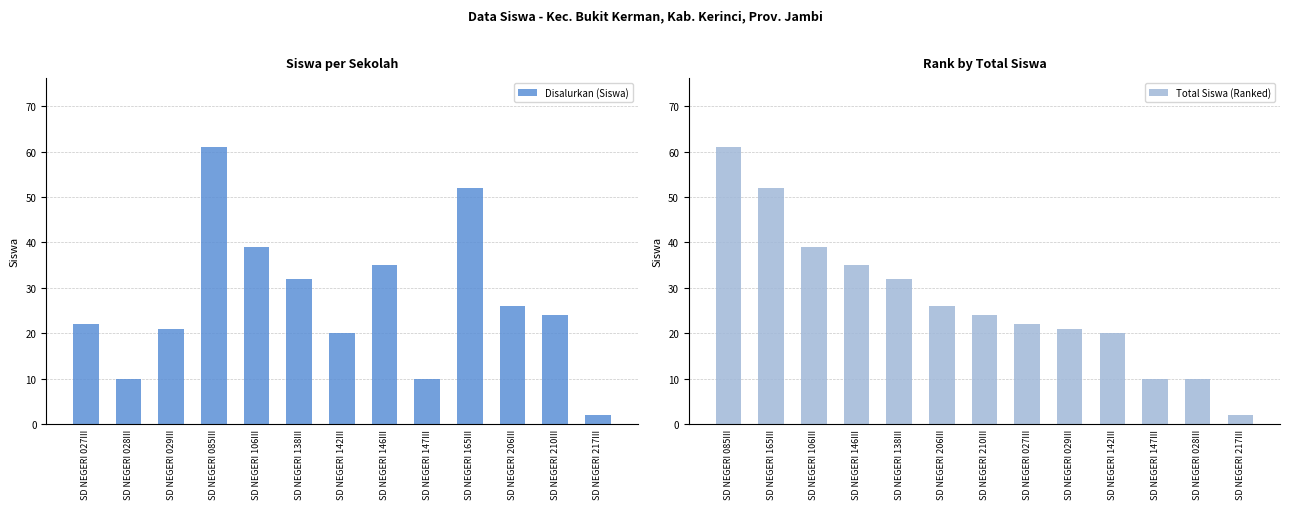

Reading left to right, what are all the values shown in this chart?

Disalurkan (Siswa): SD NEGERI 027III=22	SD NEGERI 028III=10	SD NEGERI 029III=21	SD NEGERI 085III=61	SD NEGERI 106III=39	SD NEGERI 138III=32	SD NEGERI 142III=20	SD NEGERI 146III=35	SD NEGERI 147III=10	SD NEGERI 165III=52	SD NEGERI 206III=26	SD NEGERI 210III=24	SD NEGERI 217III=2
Total Siswa (Ranked): SD NEGERI 085III=61	SD NEGERI 165III=52	SD NEGERI 106III=39	SD NEGERI 146III=35	SD NEGERI 138III=32	SD NEGERI 206III=26	SD NEGERI 210III=24	SD NEGERI 027III=22	SD NEGERI 029III=21	SD NEGERI 142III=20	SD NEGERI 147III=10	SD NEGERI 028III=10	SD NEGERI 217III=2